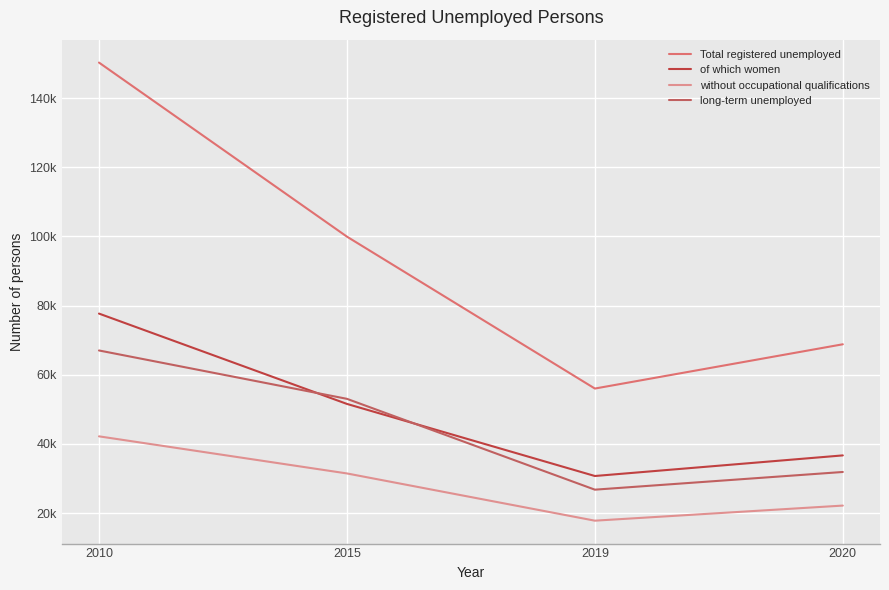

What is the total value across all series at 2015?

236055